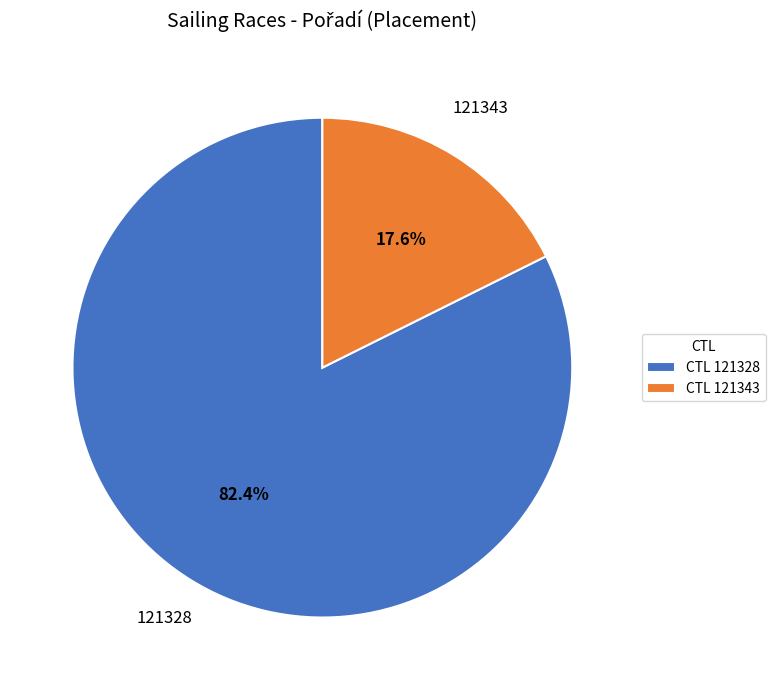

To the nearest percent, what is the average slice percentage?

50%